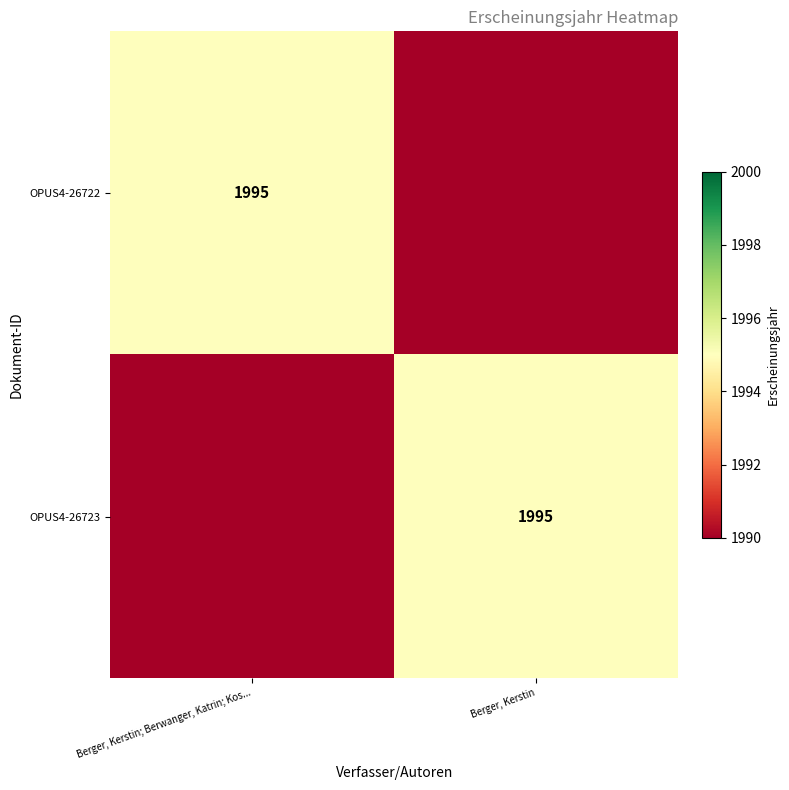

What is the greatest value displayed?

1995